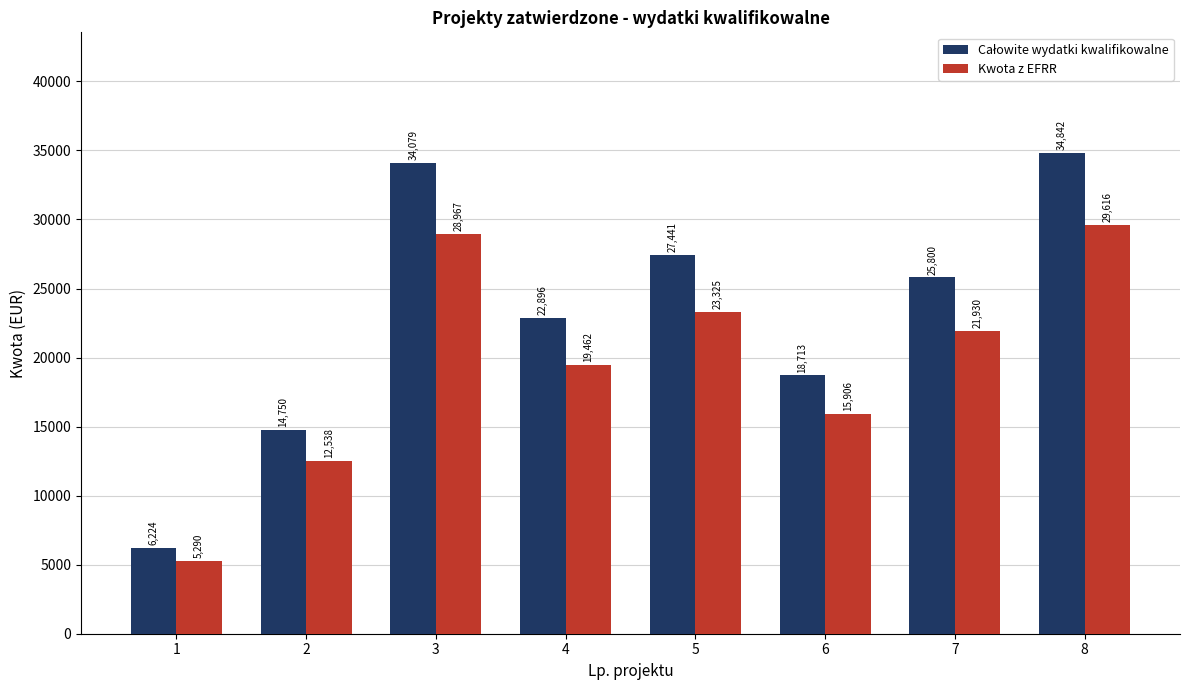

List the labels in order of Kwota z EFRR value, smallest first.

1, 2, 6, 4, 7, 5, 3, 8